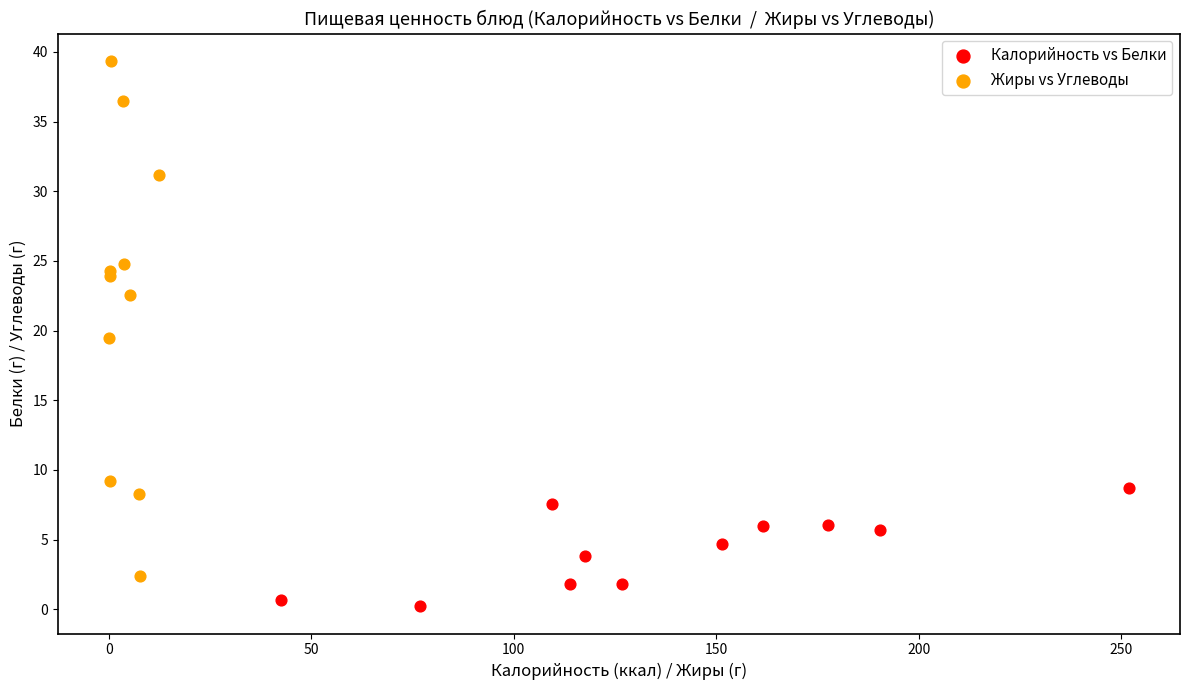

Which series has the largest Y range (max minus min)?

Жиры vs Углеводы